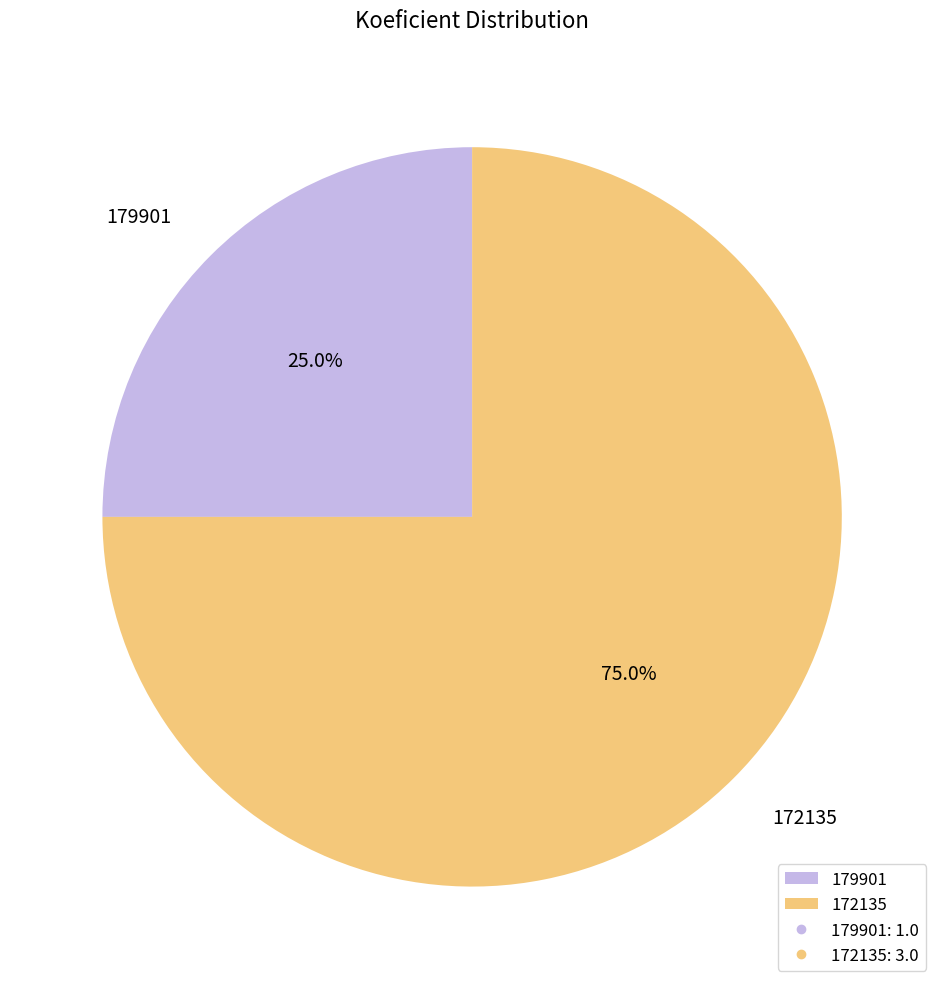

What is the largest slice in the pie chart?

172135